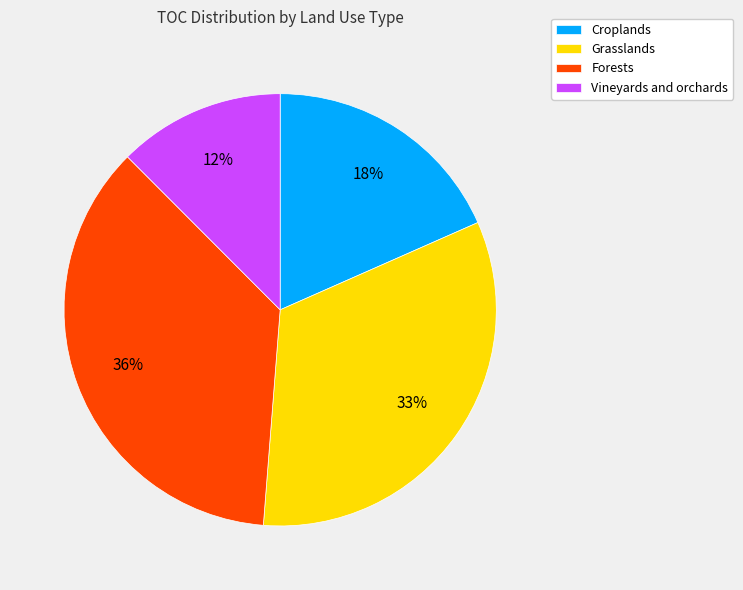

Combined, do Grasslands and Vineyards and orchards account for over 50%?

No